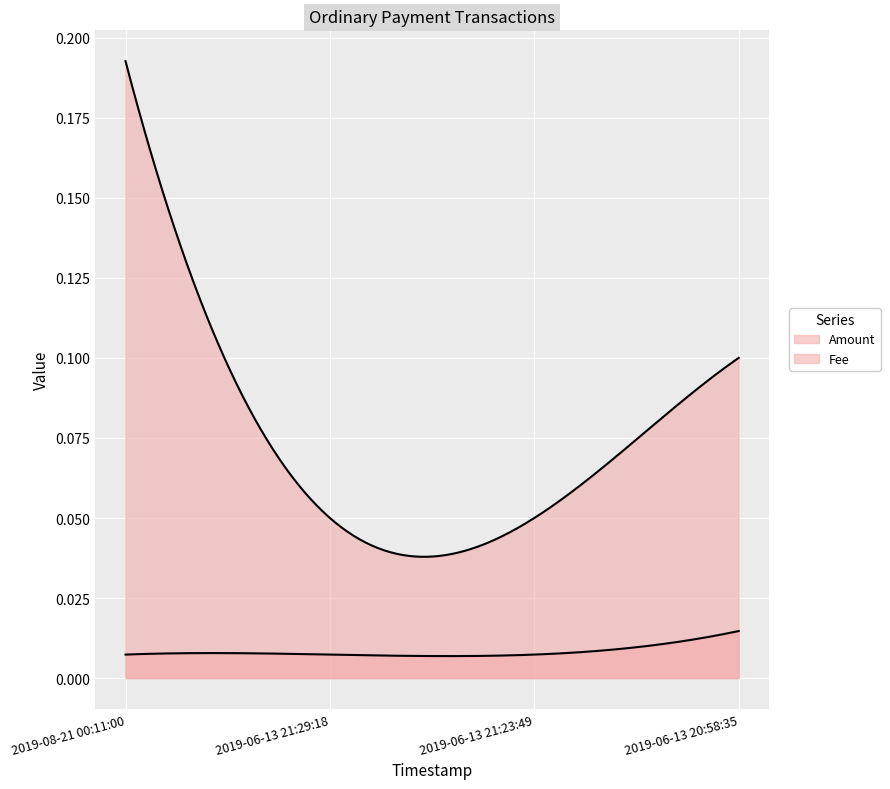

At which category does the chart reach its peak across all series?

2019-08-21 00:11:00